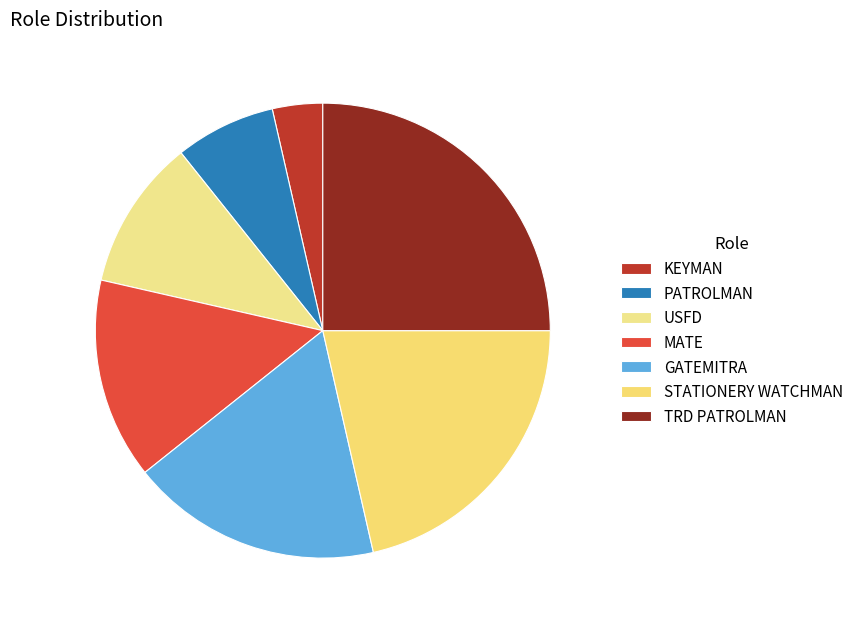

Count the number of slices in the pie.

7